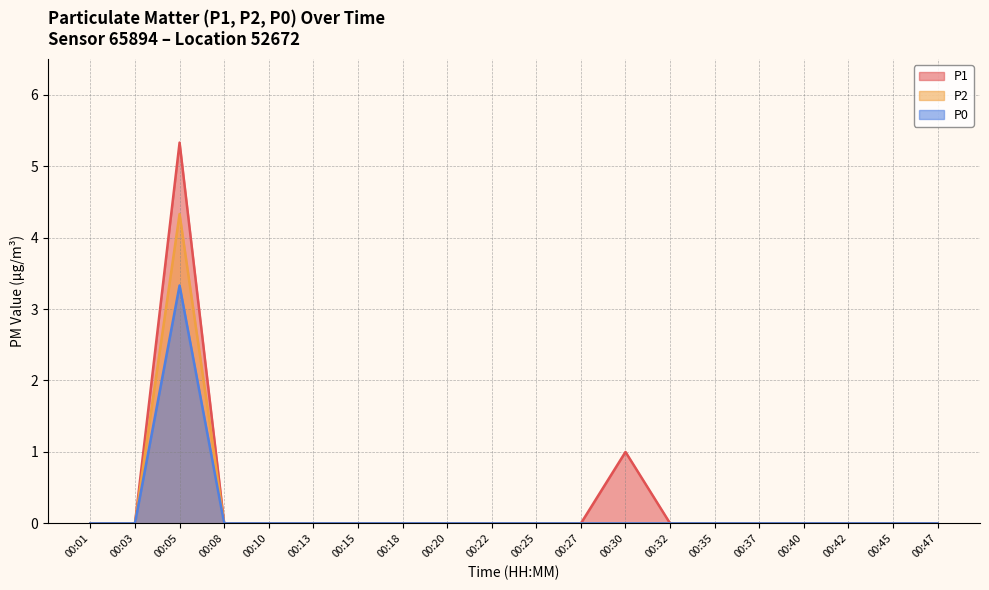

Which series has the largest range (max minus min)?

P1